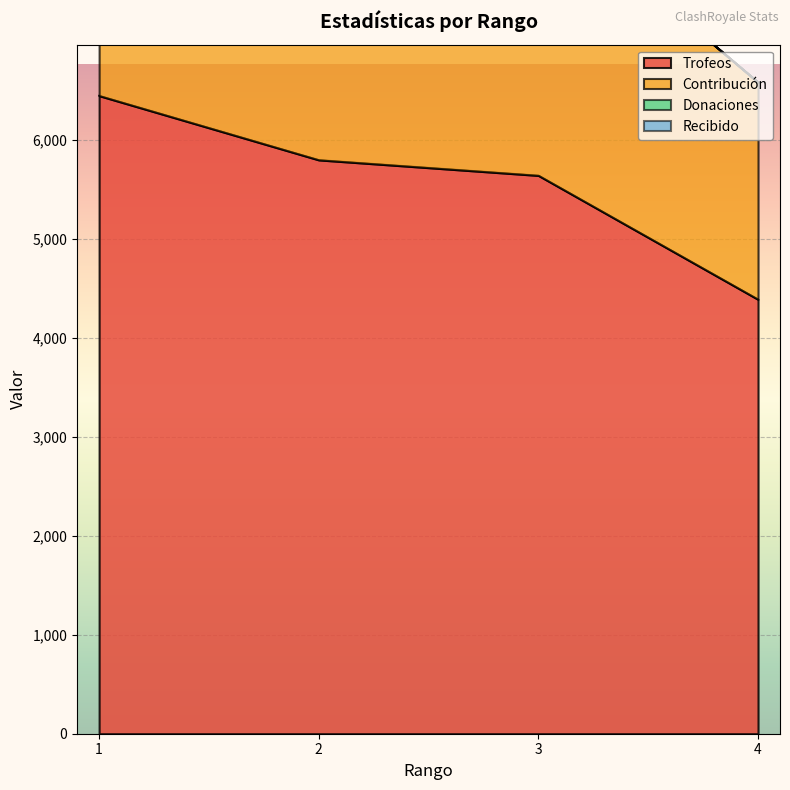

At 1, list the series in order from largest to smallest.

Contribución, Trofeos